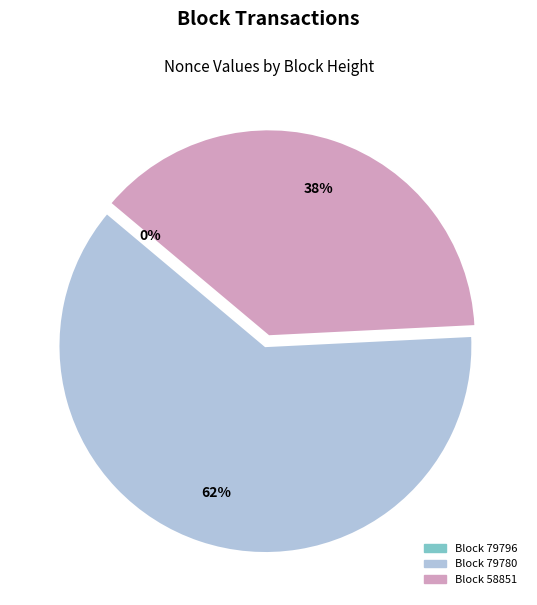

Count the number of slices in the pie.

3